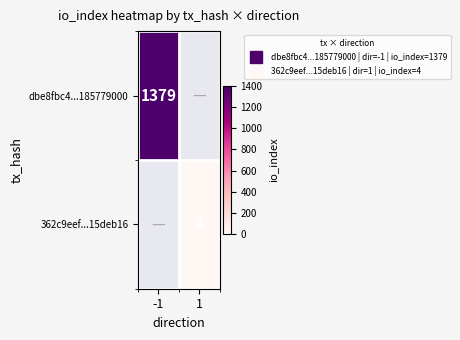

List the series in order of their overall mean, highest first.

dbe8fbc4...185779000, 362c9eef...15deb16